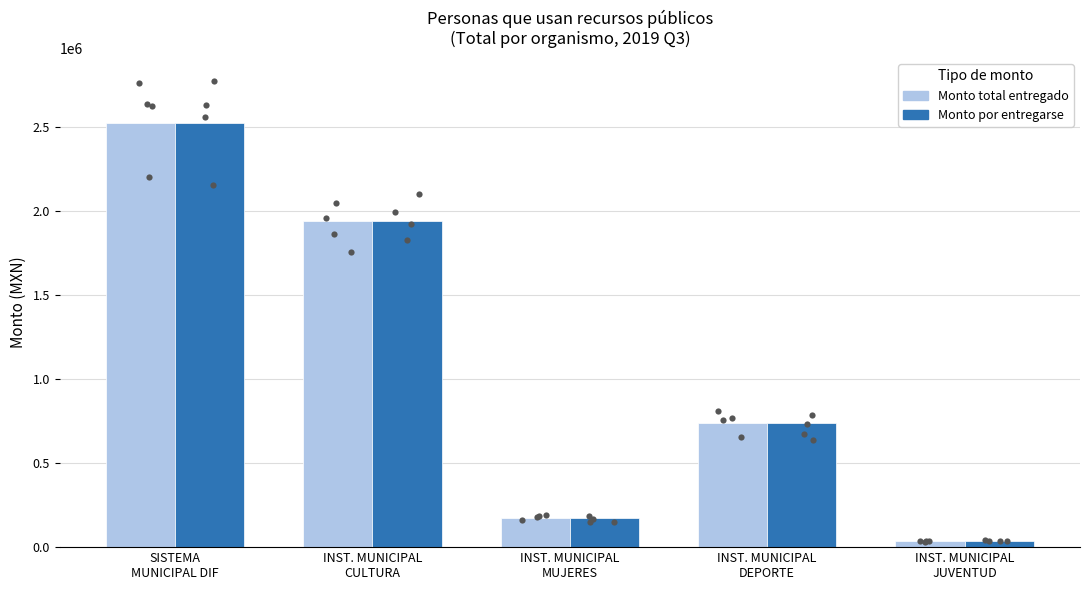

What are all the series names shown in the legend?

Monto total entregado, Monto por entregarse